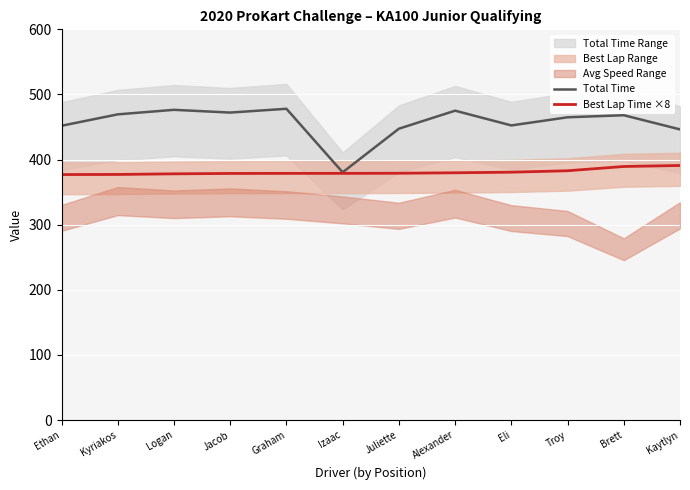

The value of Best Lap Time ×8 at Izaac is 115.1. True or false?

False